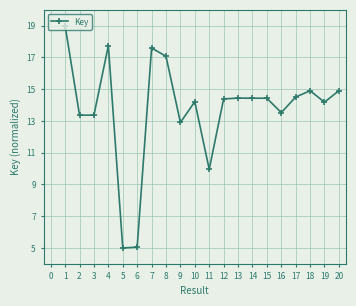

What is the value of the 2nd point from the left?

13.4